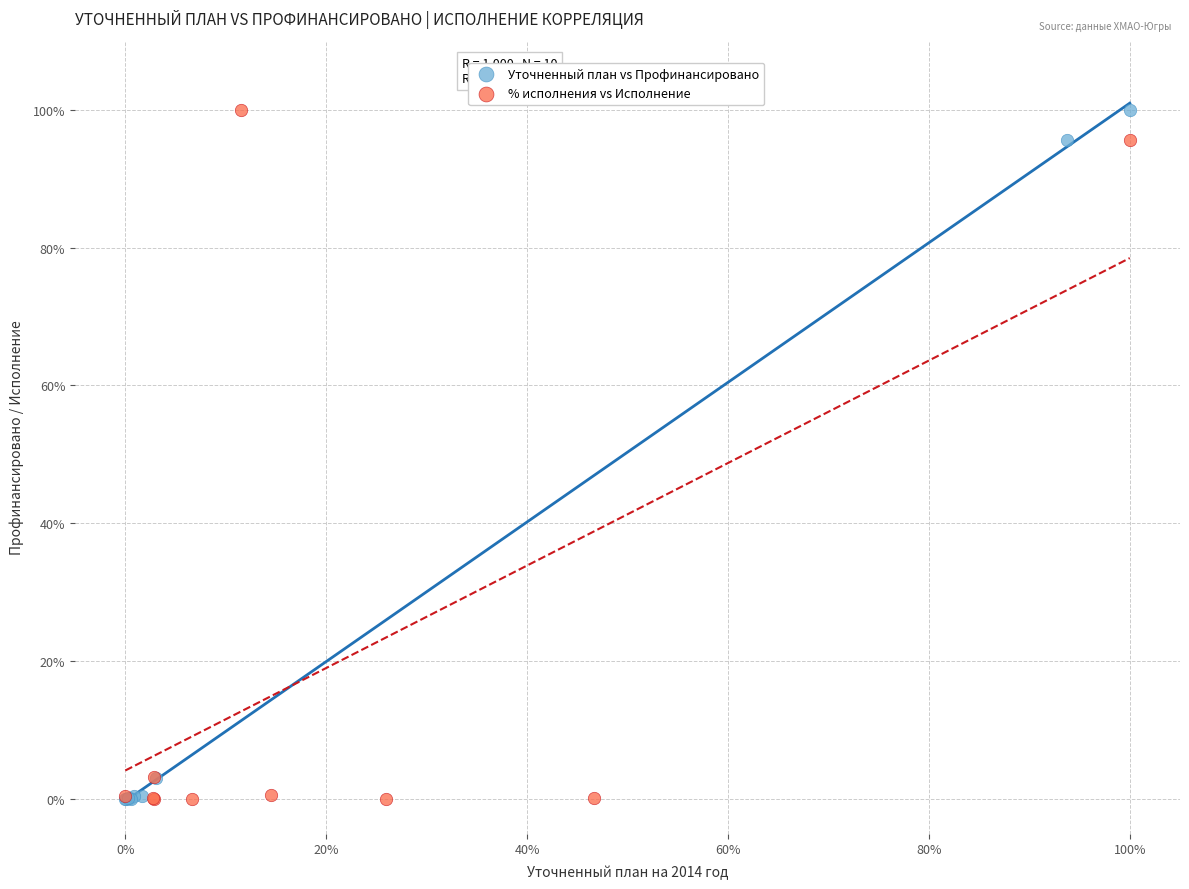

What are all the series names shown in the legend?

Уточненный план vs Профинансировано, % исполнения vs Исполнение